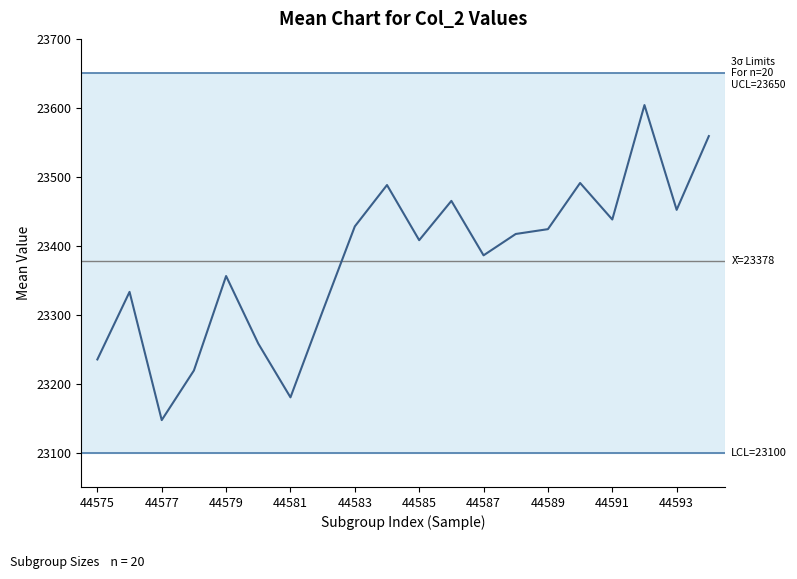

What is the smallest value displayed?

23147